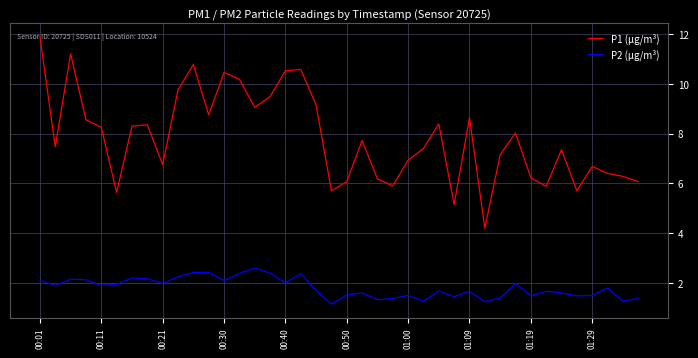

Which series has the widest spread of values?

P1 (µg/m³)